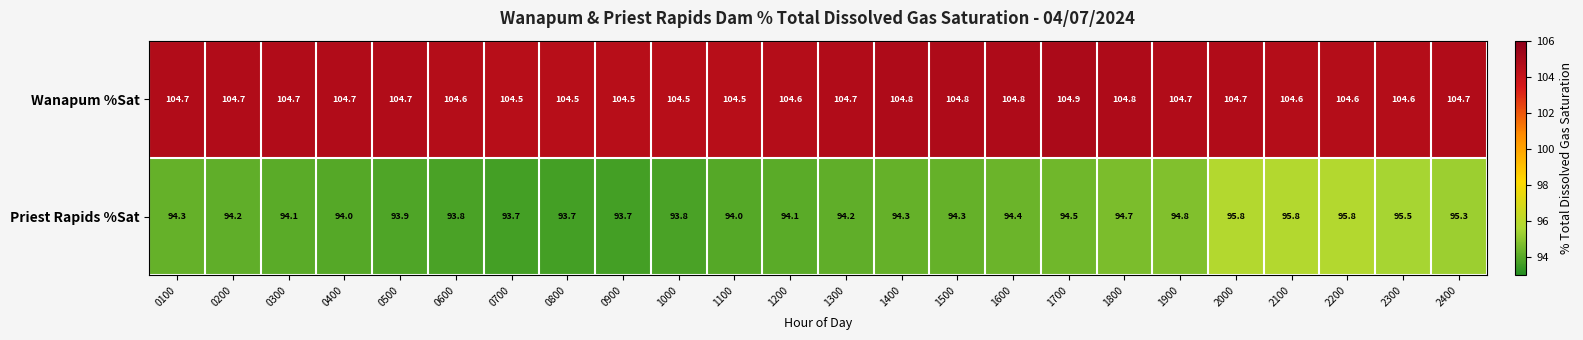

Is it true that Priest Rapids %Sat equals 54.2 at 1100?

False